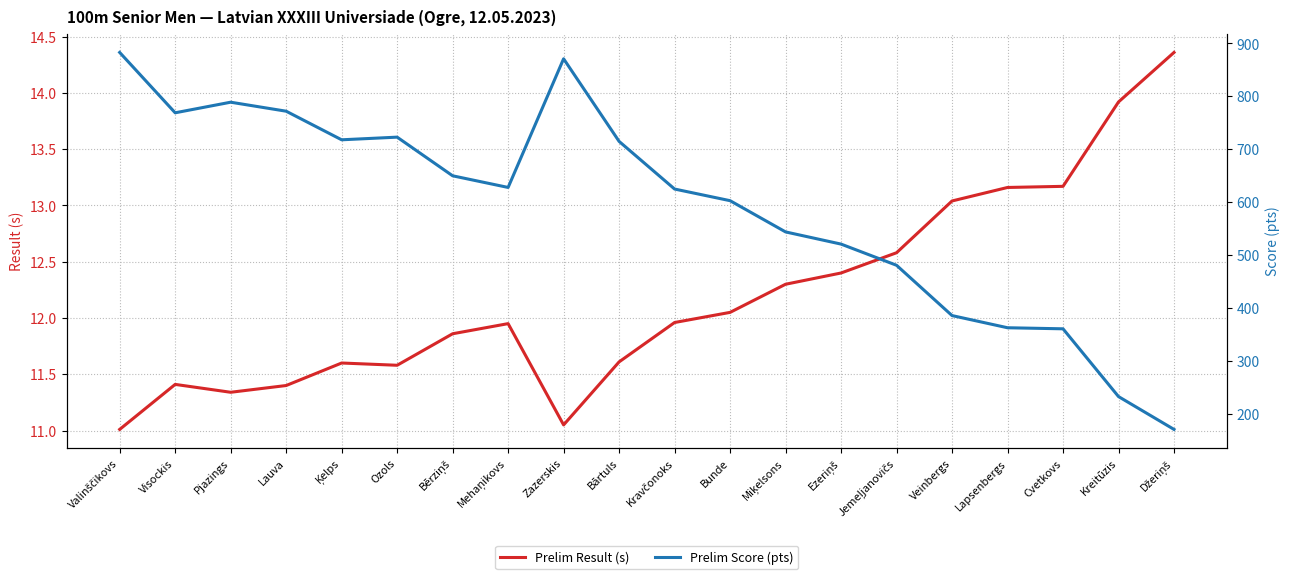

List the series in order of their peak value, highest first.

Prelim Score (pts), Prelim Result (s)